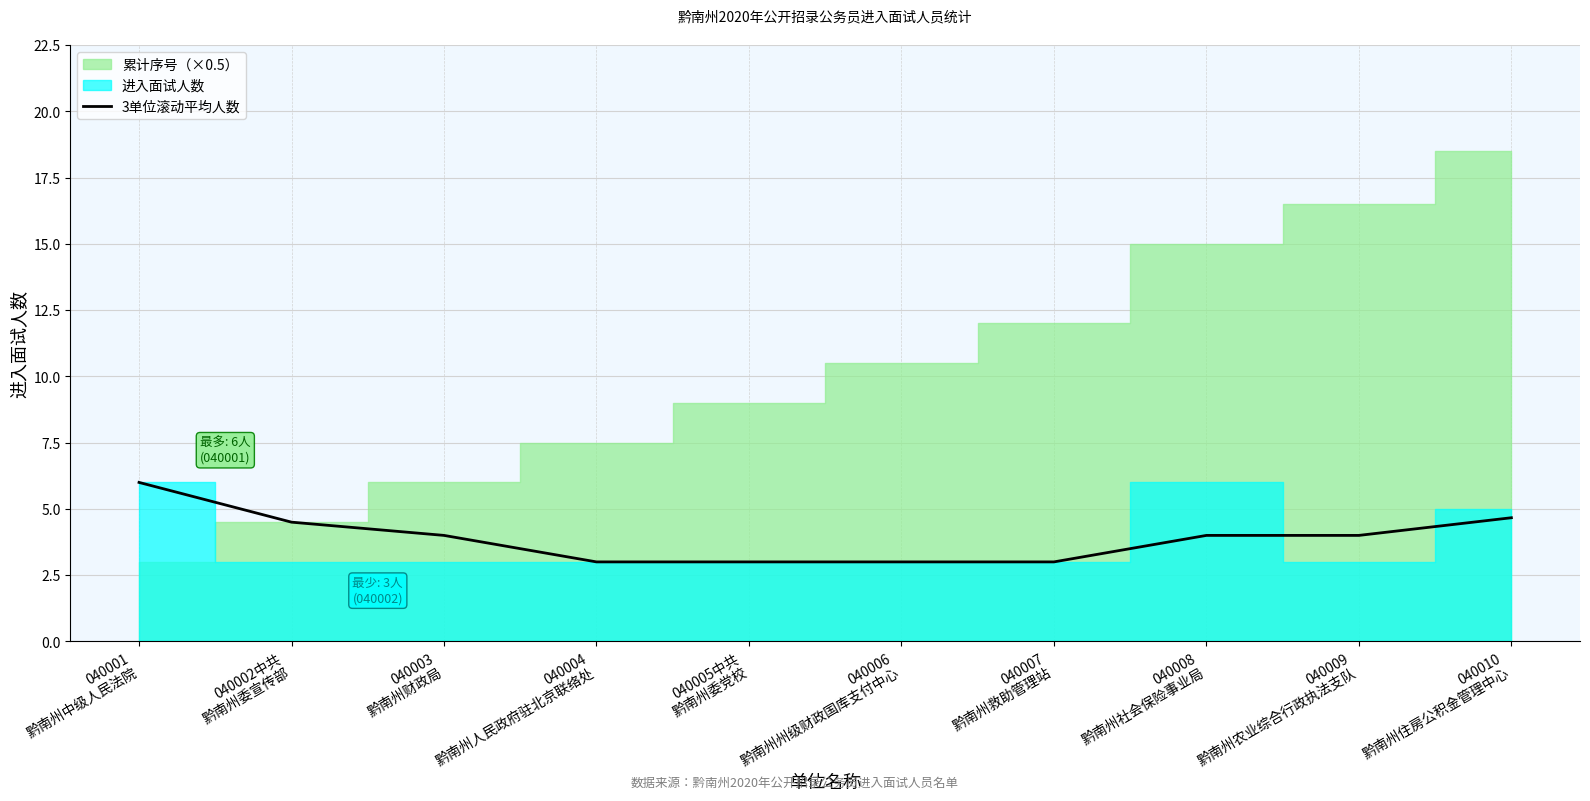

What is the highest value of the 3单位滚动平均人数 series?

6.0